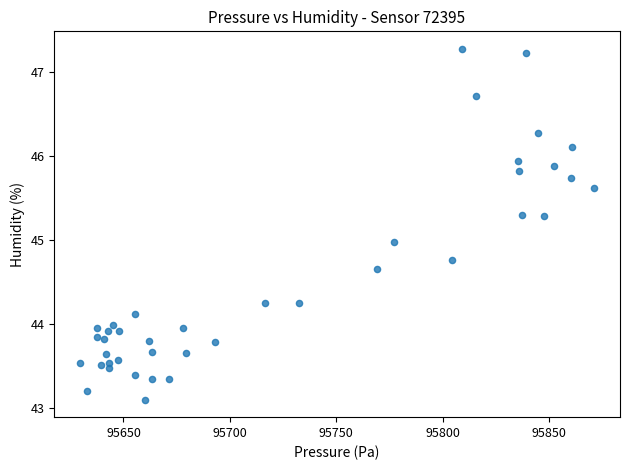

What is the range of X values (max minus min)?

241.7